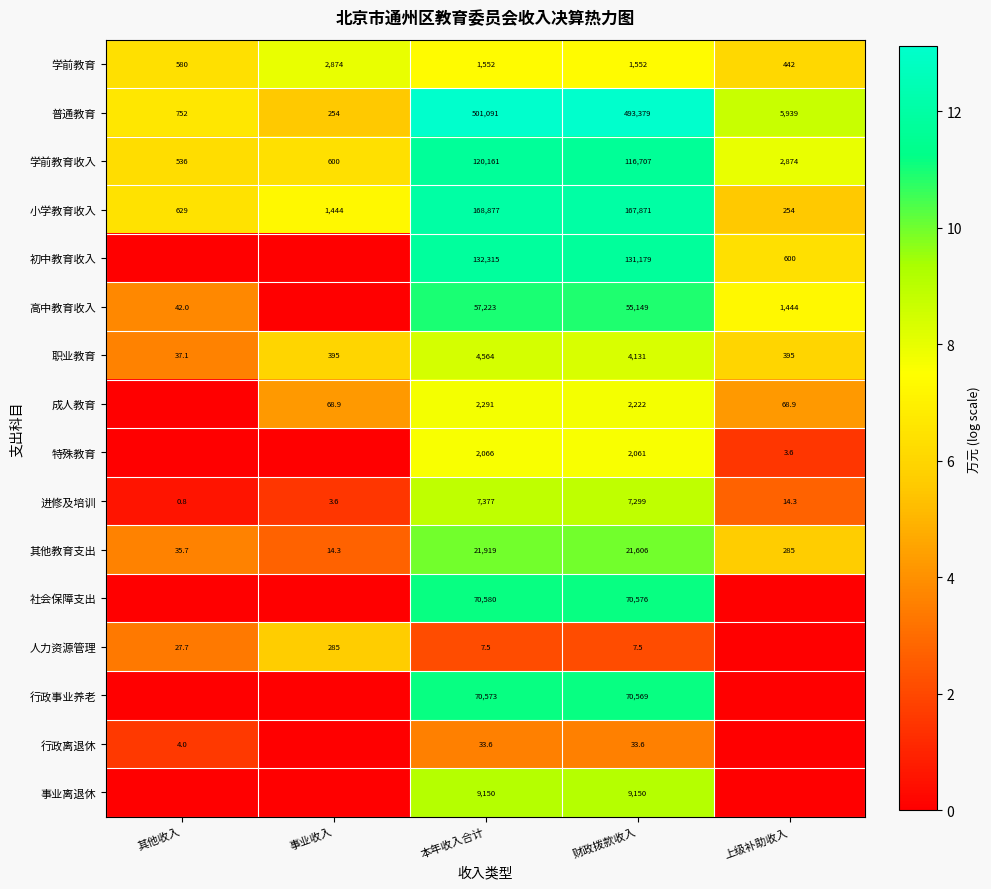

Is it true that 行政离退休 equals 33.6 at 财政拨款收入?

True